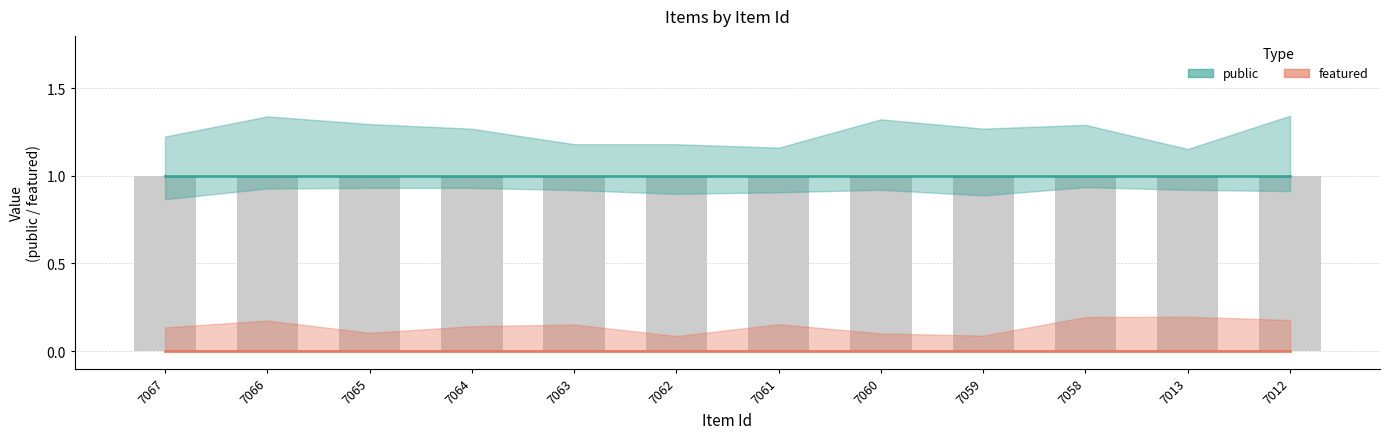

How many series are shown in this chart?

2